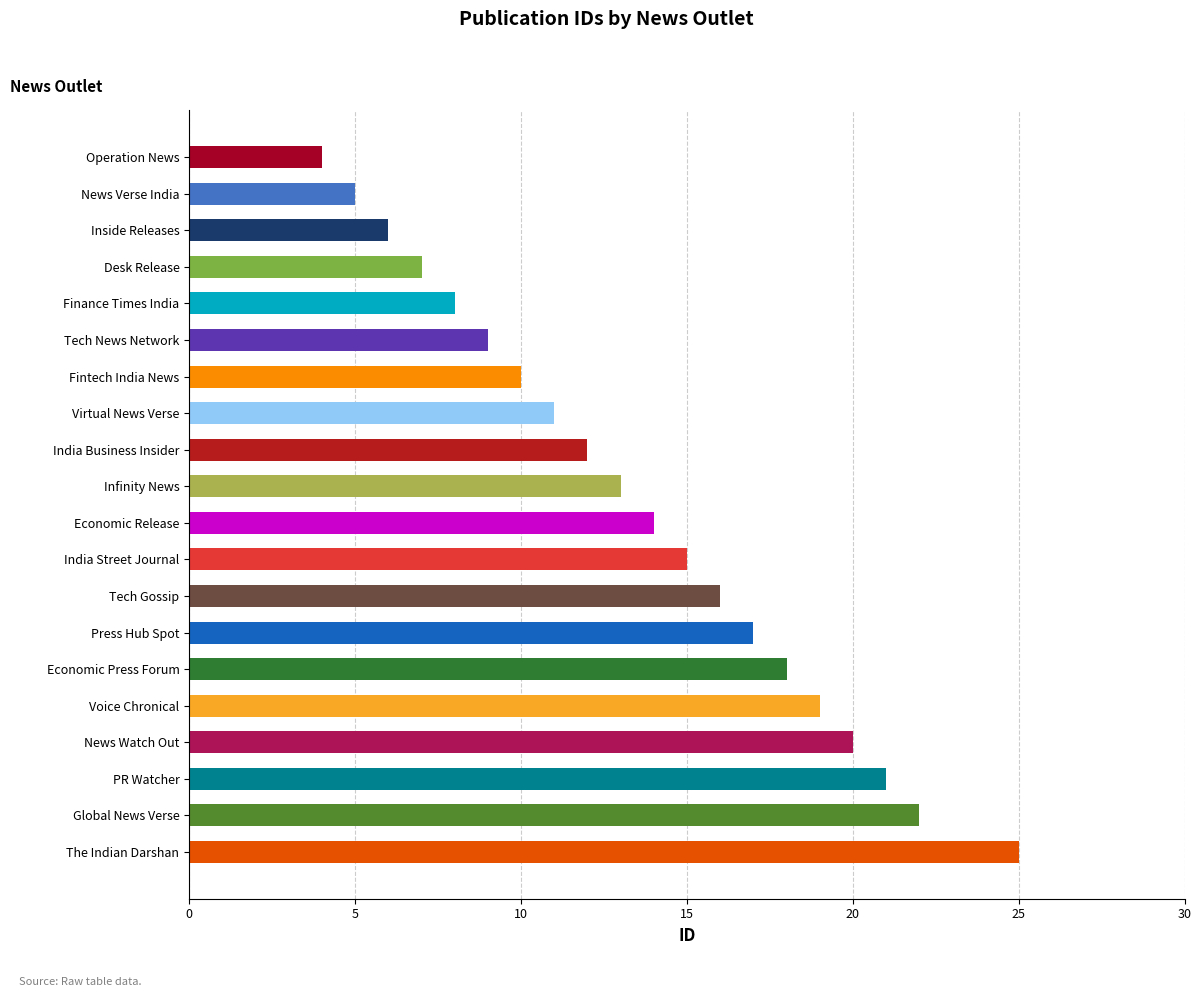

What is the difference between the values at News Verse India and Press Hub Spot?

12